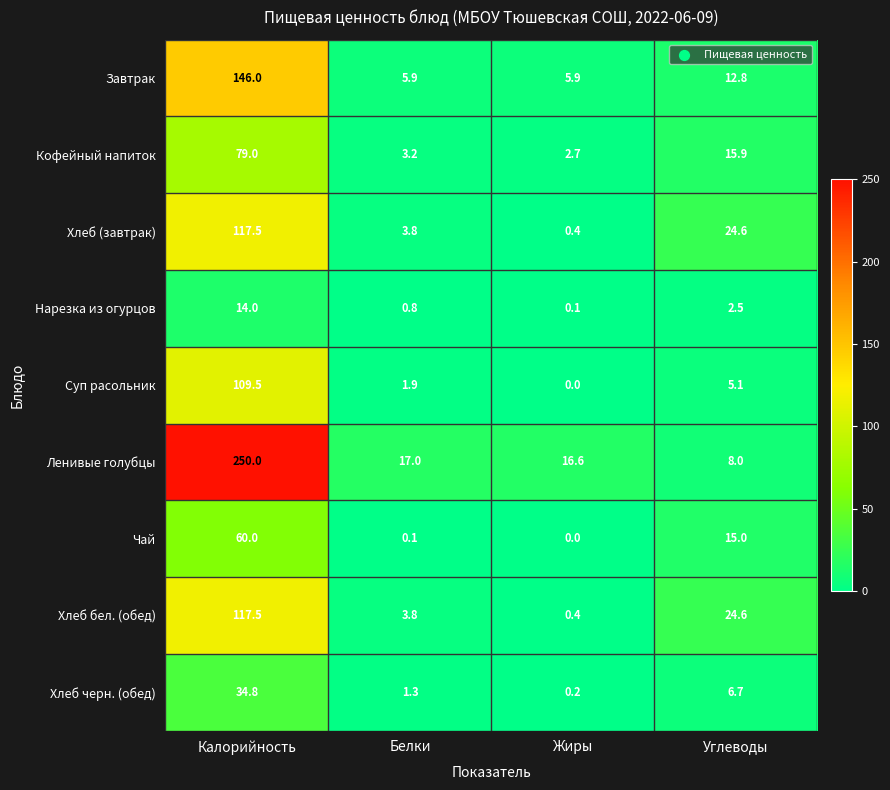

Count the number of data series in this chart.

9